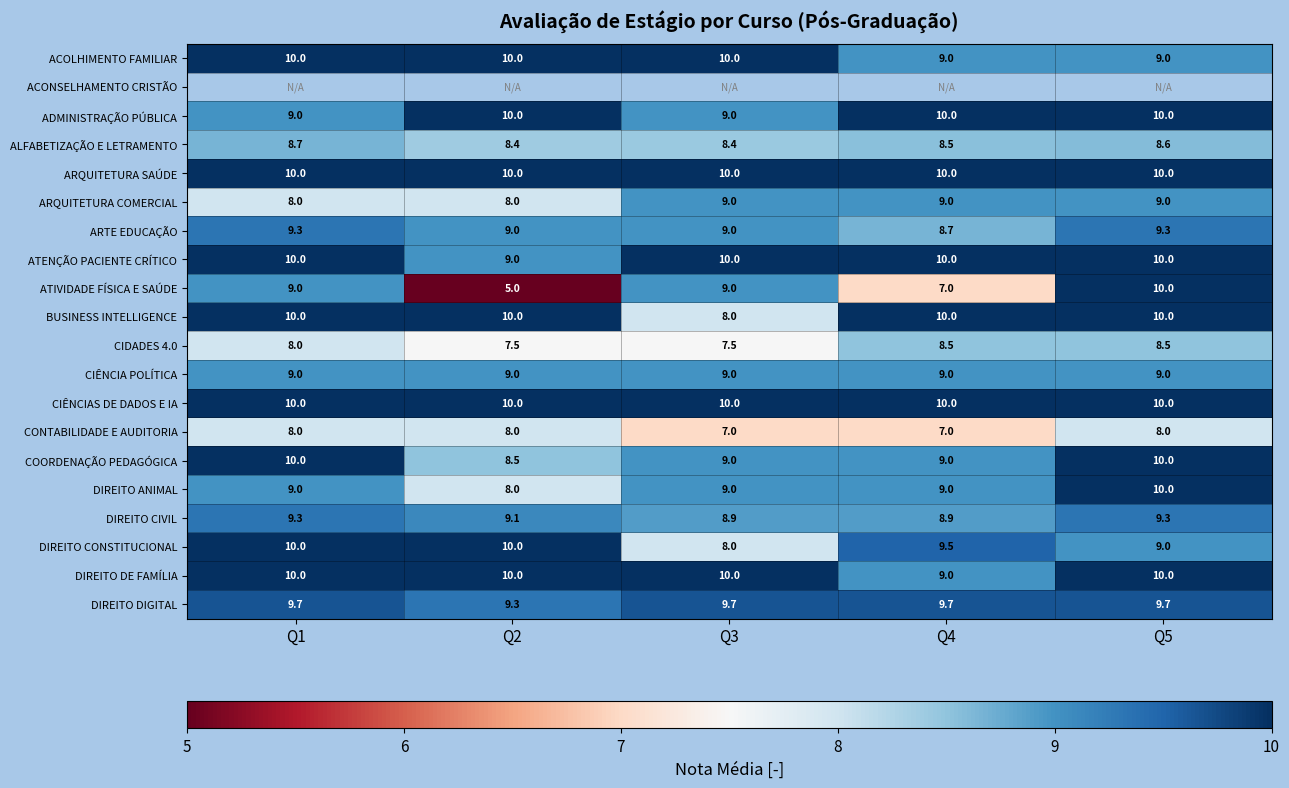

Between Q5 and Q1, which is larger?

Q1